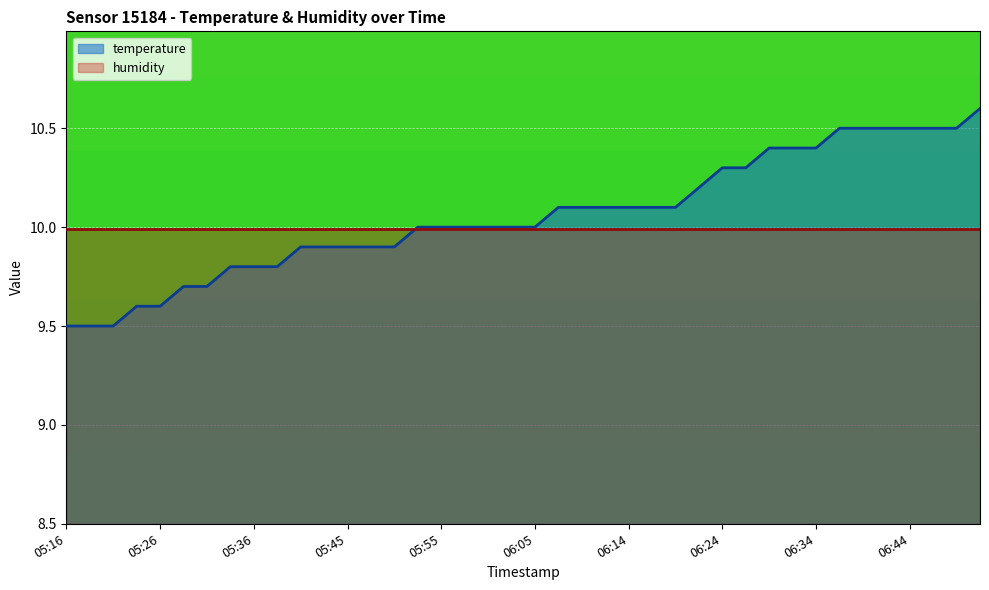

Where does the data first go above 10?

06:07